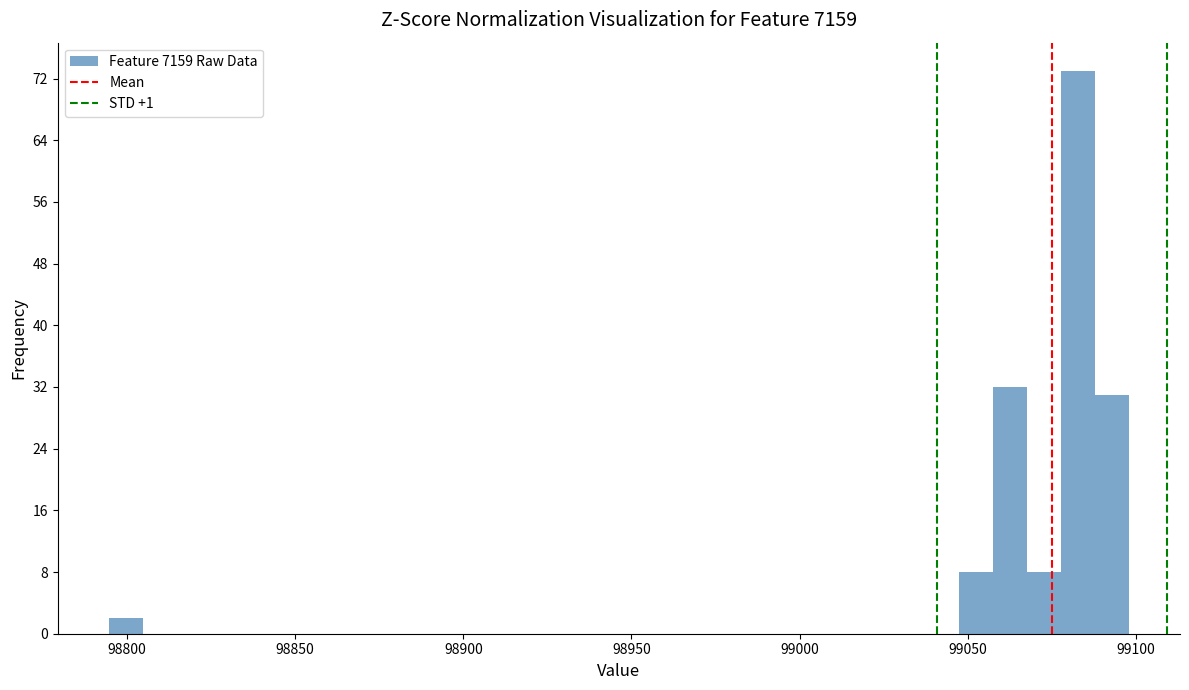

Read against the x-axis, roughly where is the centre of the tallest bar?

99085